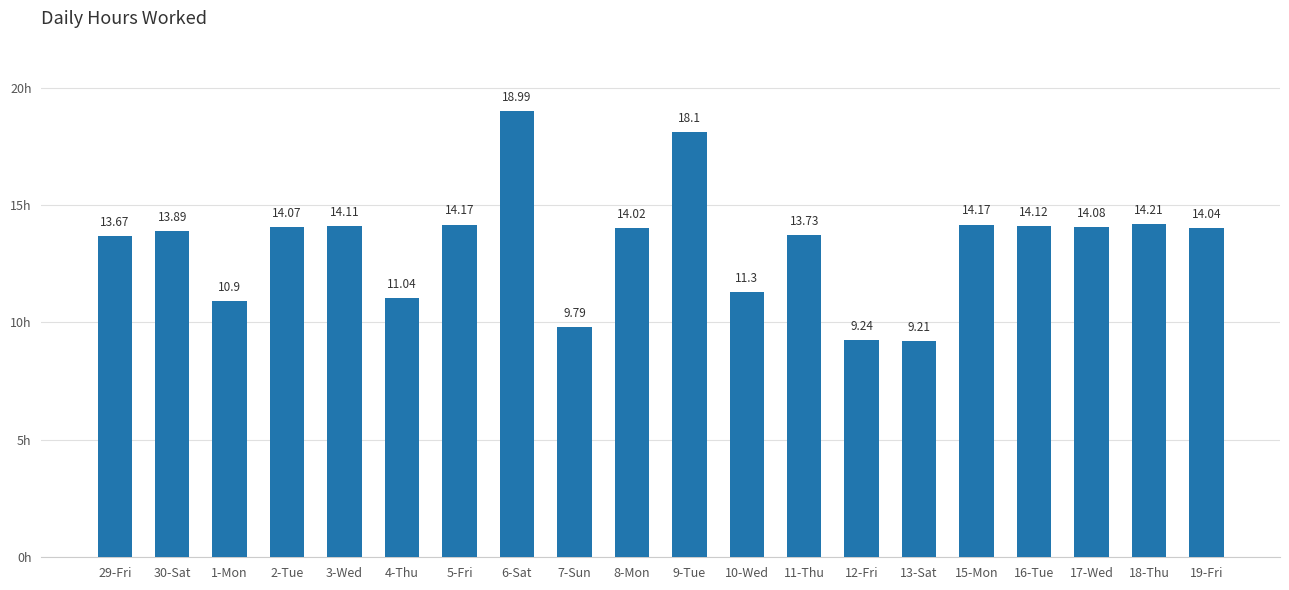

Approximately how many times larger is the value at 2-Tue compared to 18-Thu?

1.0